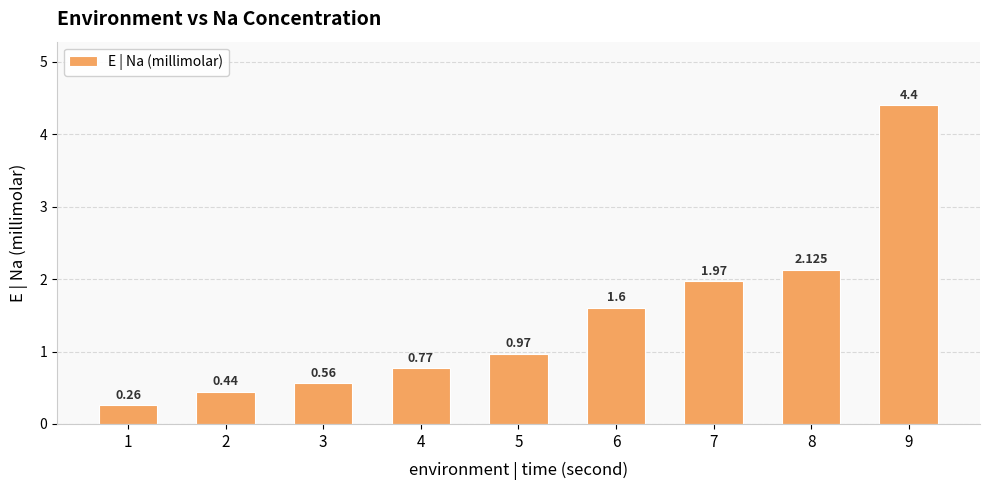

What is the smallest value displayed?

0.3